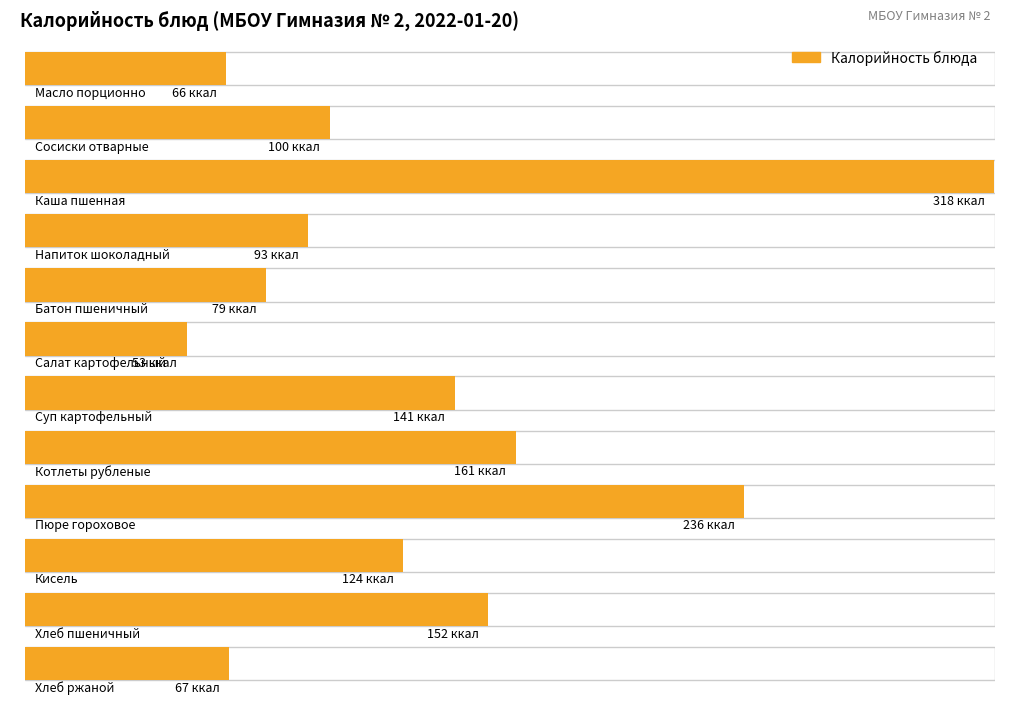

How many values exceed 124?

5